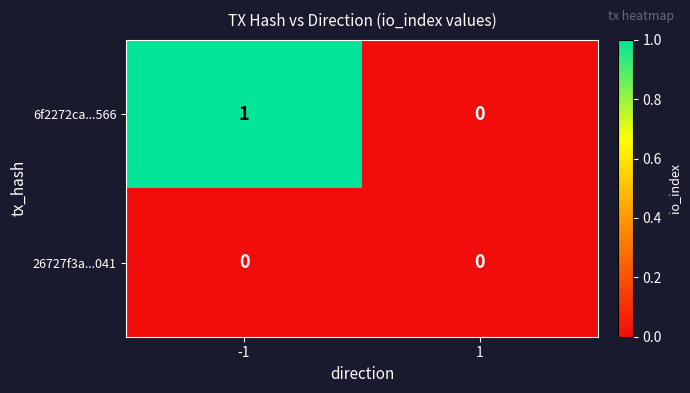

Between -1 and 1, which series saw the biggest shift?

6f2272ca...566